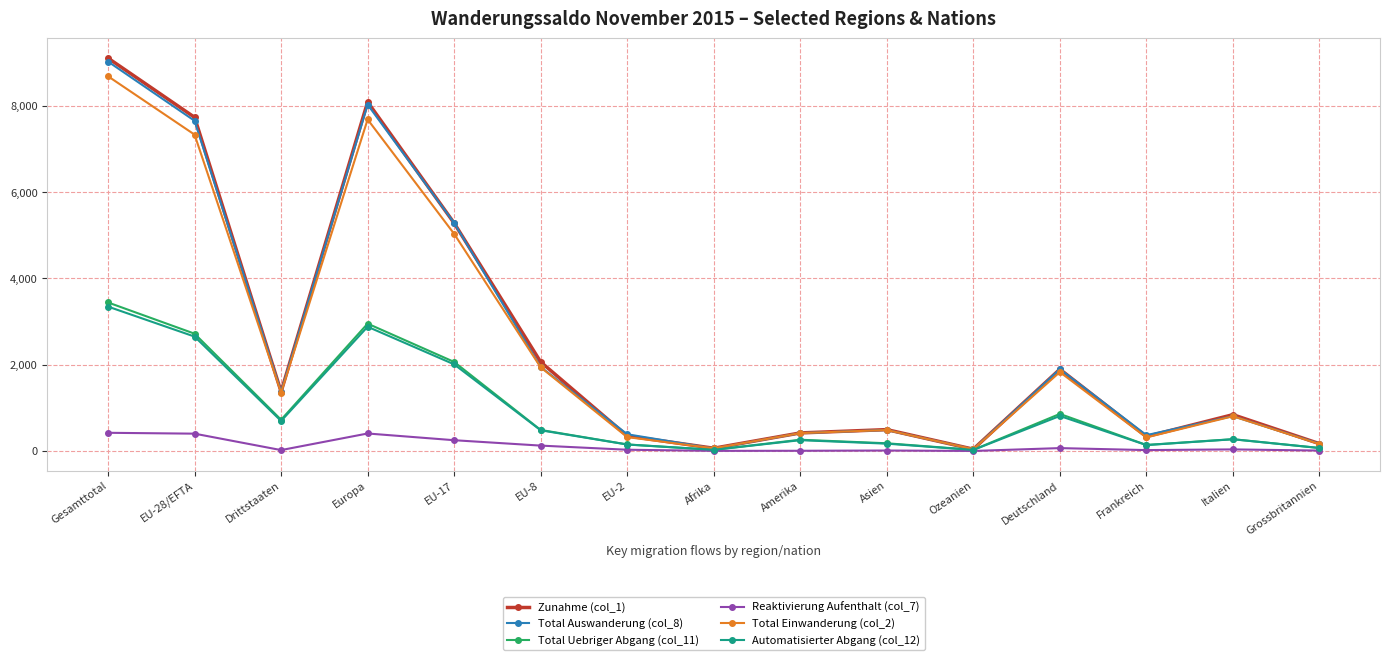

Which series has the largest range (max minus min)?

Zunahme (col_1)